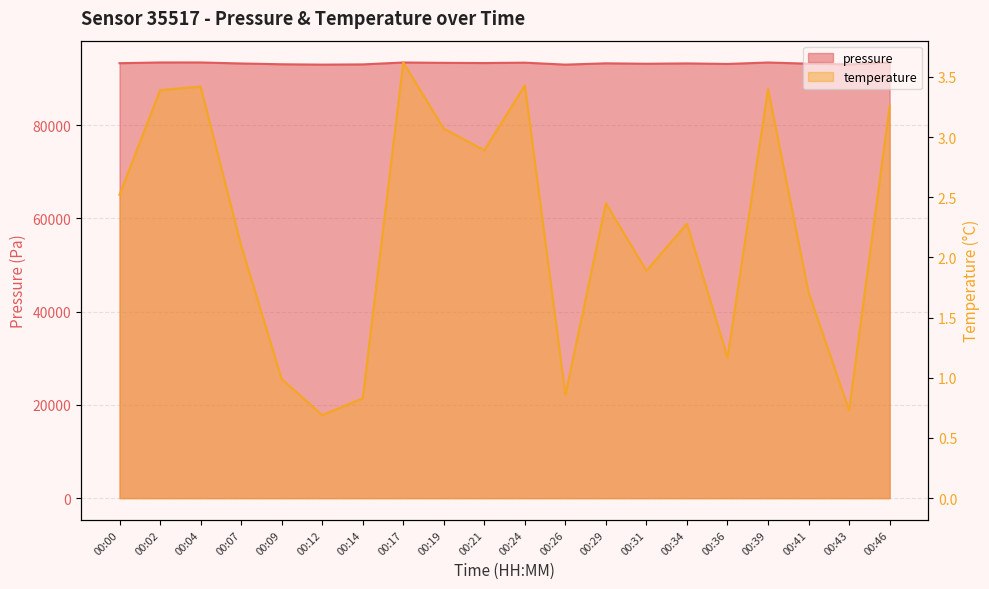

What is the sum of all pressure values?

1864441.6